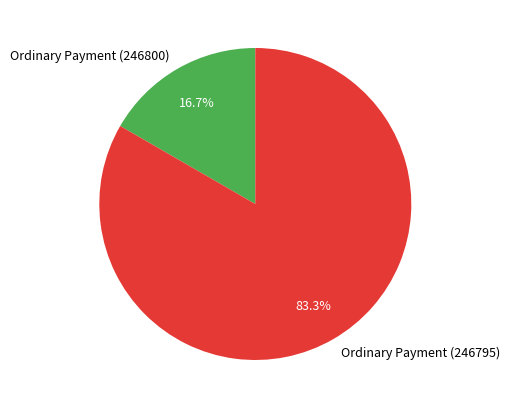

What is the smallest slice in the pie chart?

Ordinary Payment (246800)